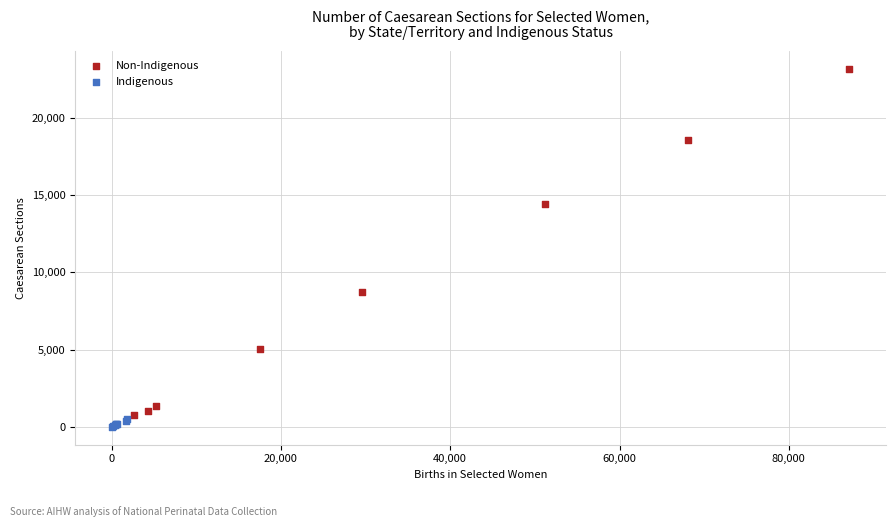

Which series has the largest Y range (max minus min)?

Non-Indigenous